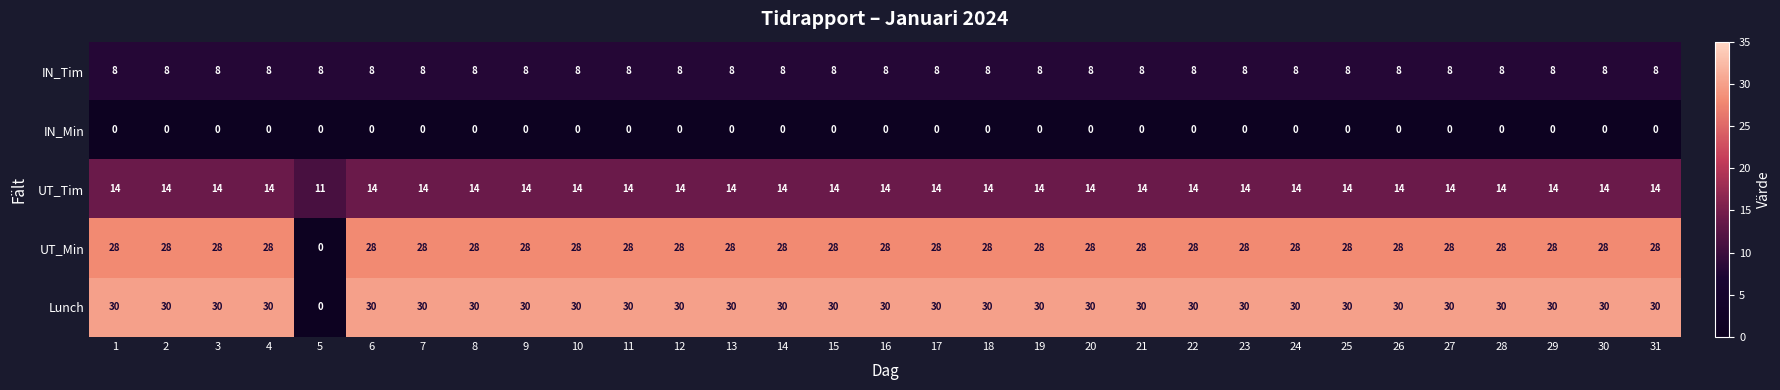

What is the maximum value shown in the chart?

30